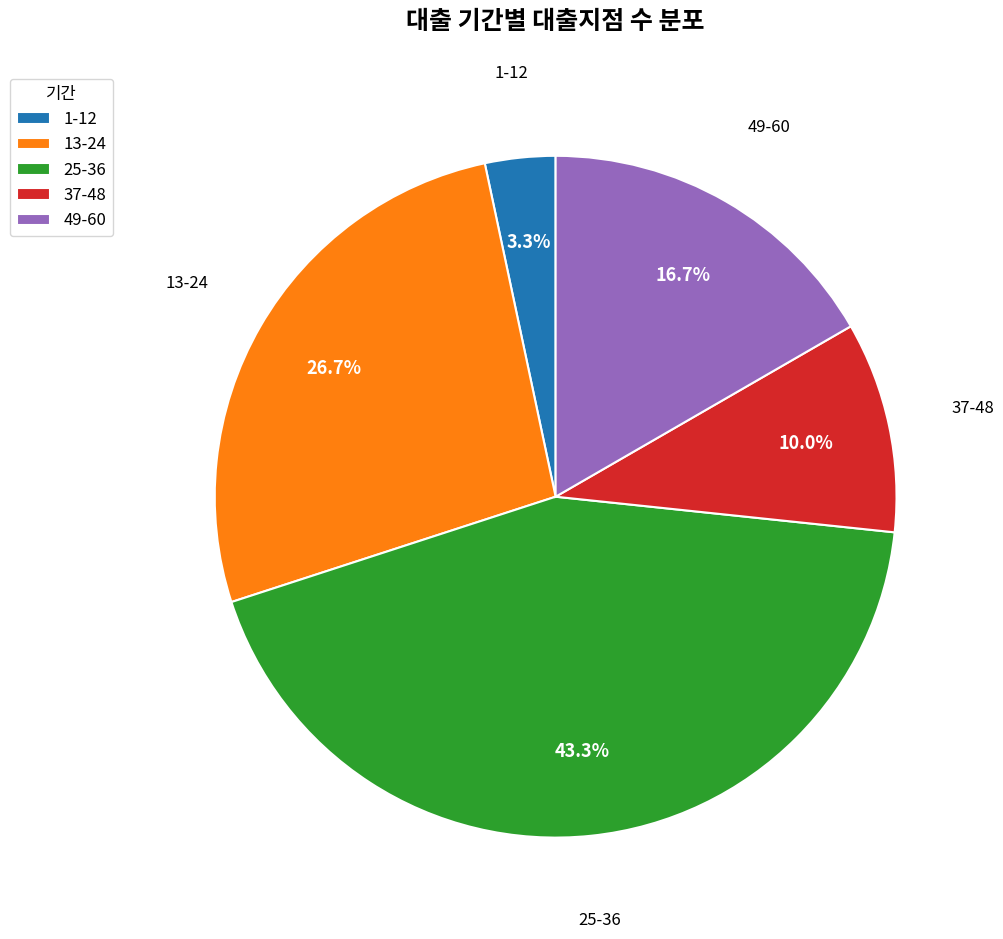

To the nearest percent, what is the difference between the largest and smallest slice percentages?

40%